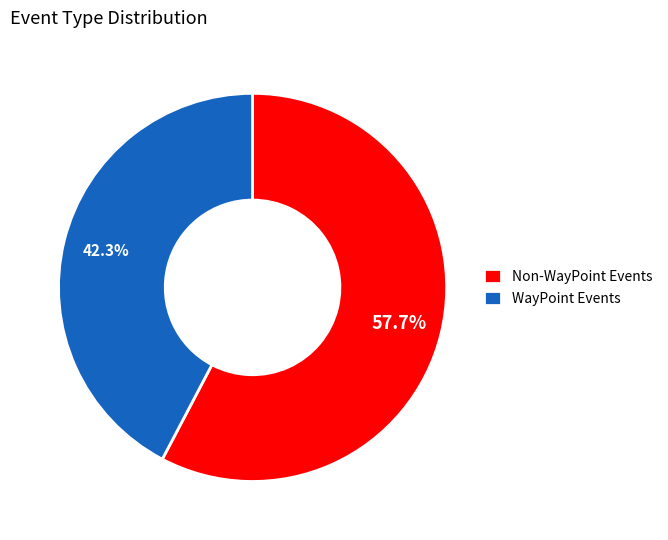

Which category has the smallest portion of the pie?

WayPoint Events